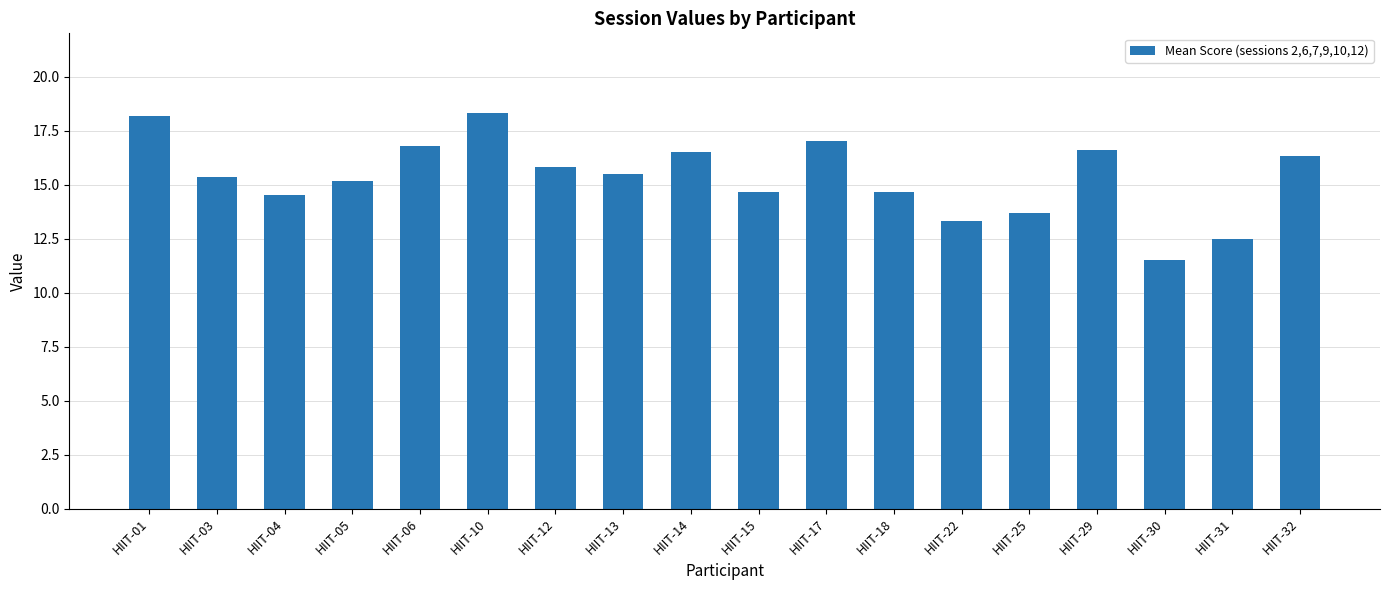

What is the value of the 1st bar from the left?

18.2